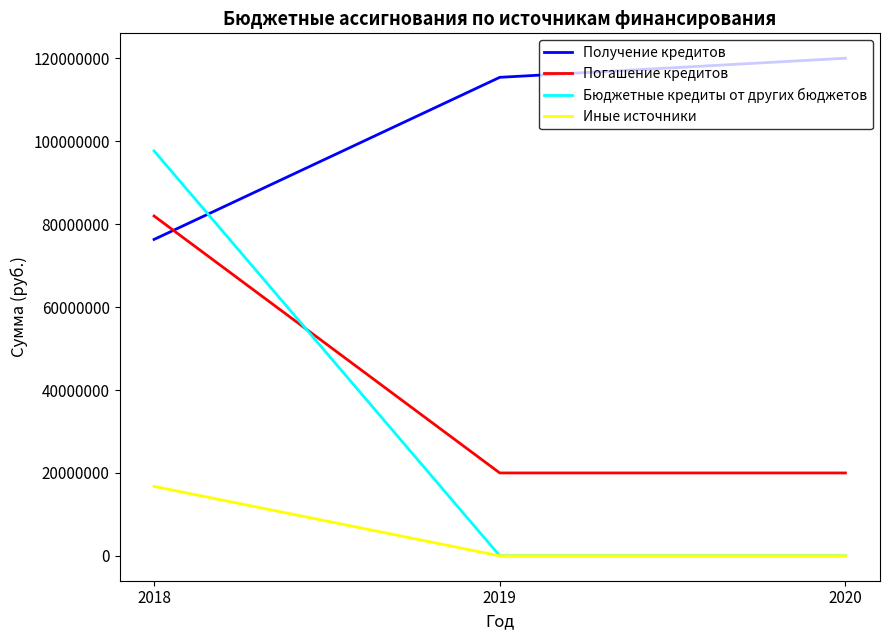

Which series has the widest spread of values?

Бюджетные кредиты от других бюджетов